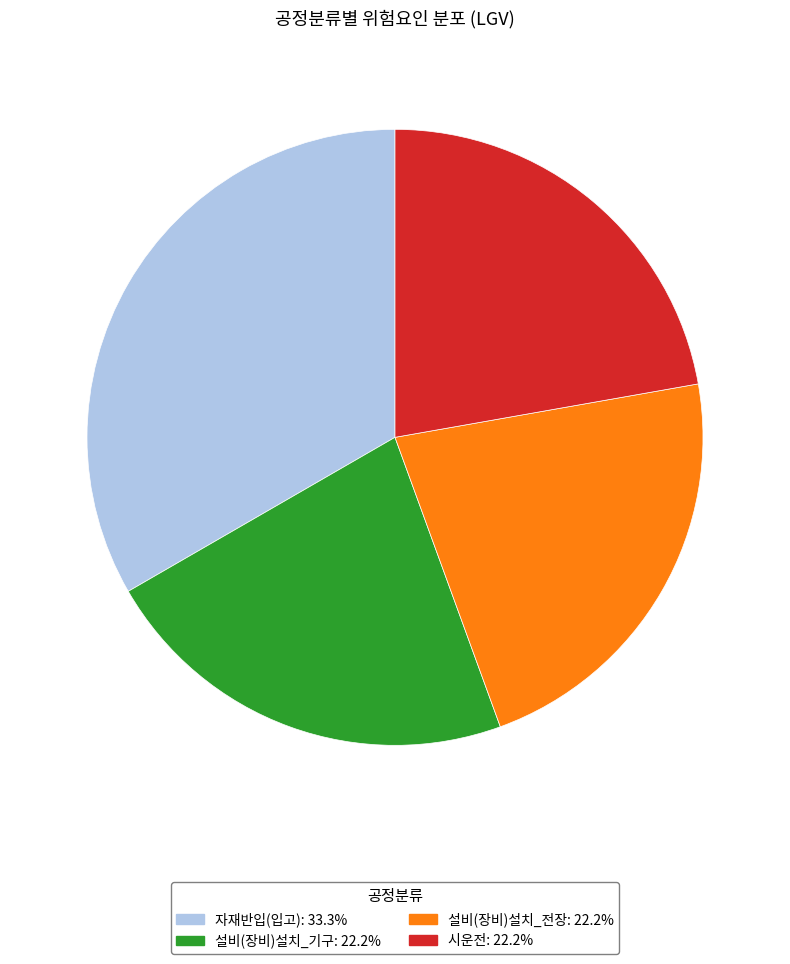

Approximately how many times larger is the value at 설비(장비)설치_기구 compared to 설비(장비)설치_전장?

1.0